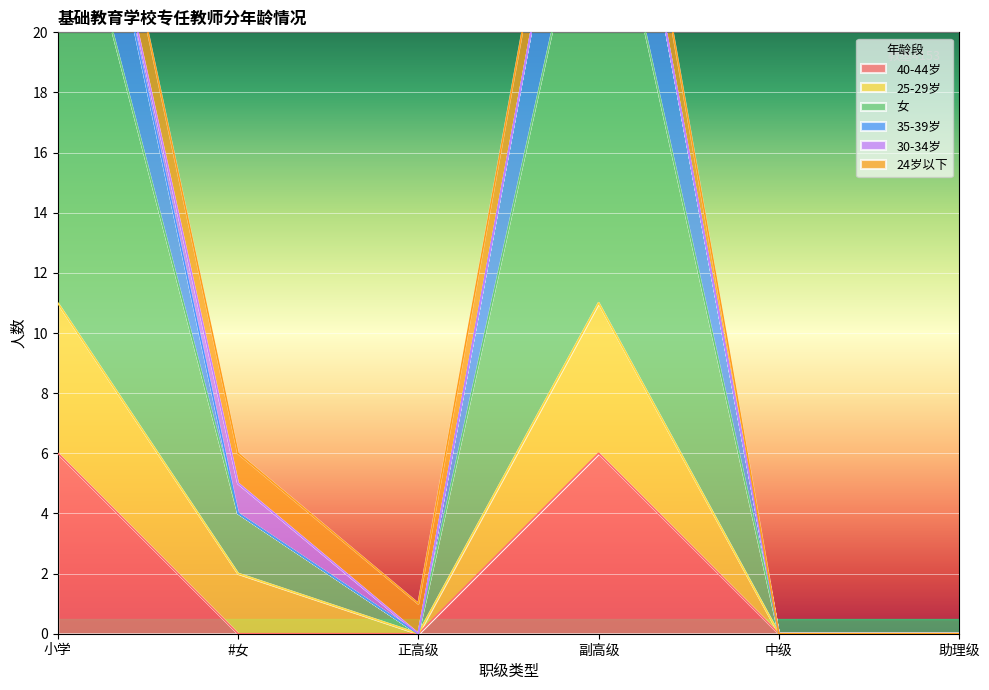

At which label does 35-39岁 first exceed 4?

小学